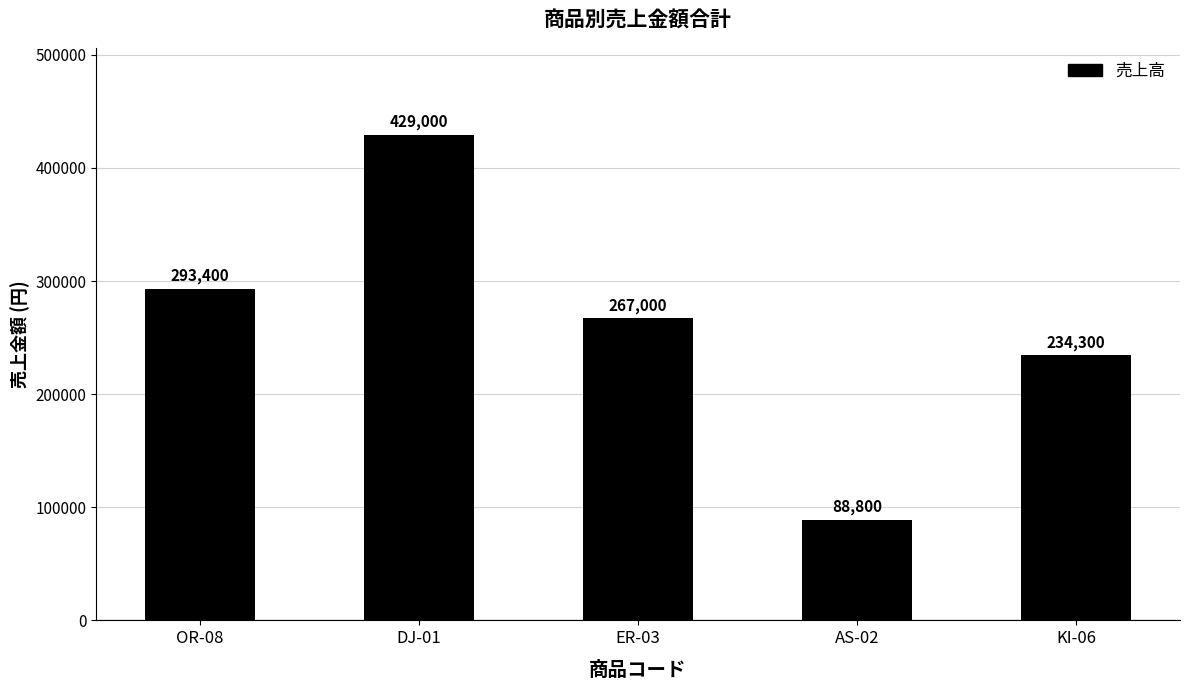

What is the sum of the values at ER-03 and OR-08?

560400